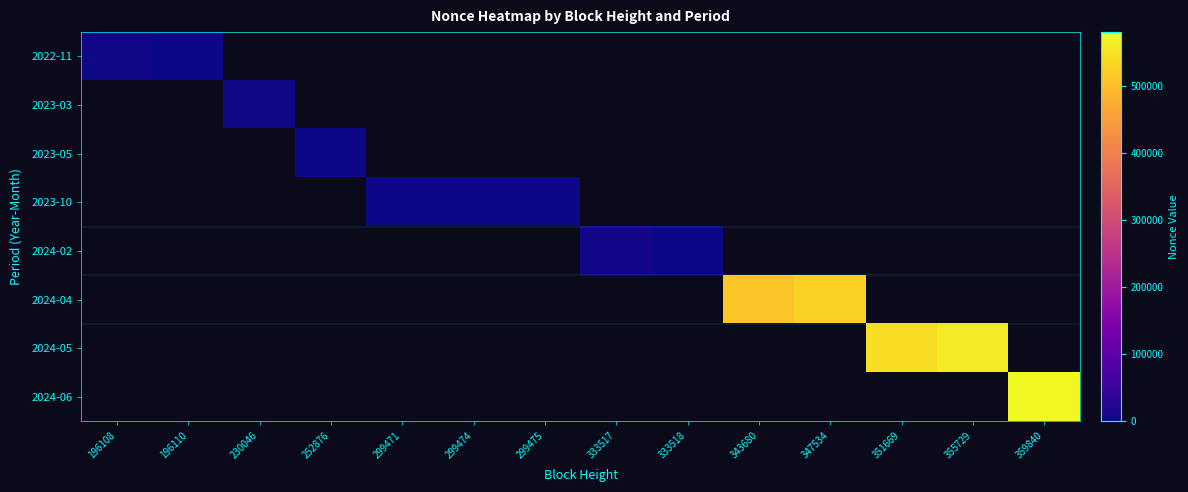

Is the value of 2024-04 at 351669 greater than the value of 2023-10 at 196110?

No